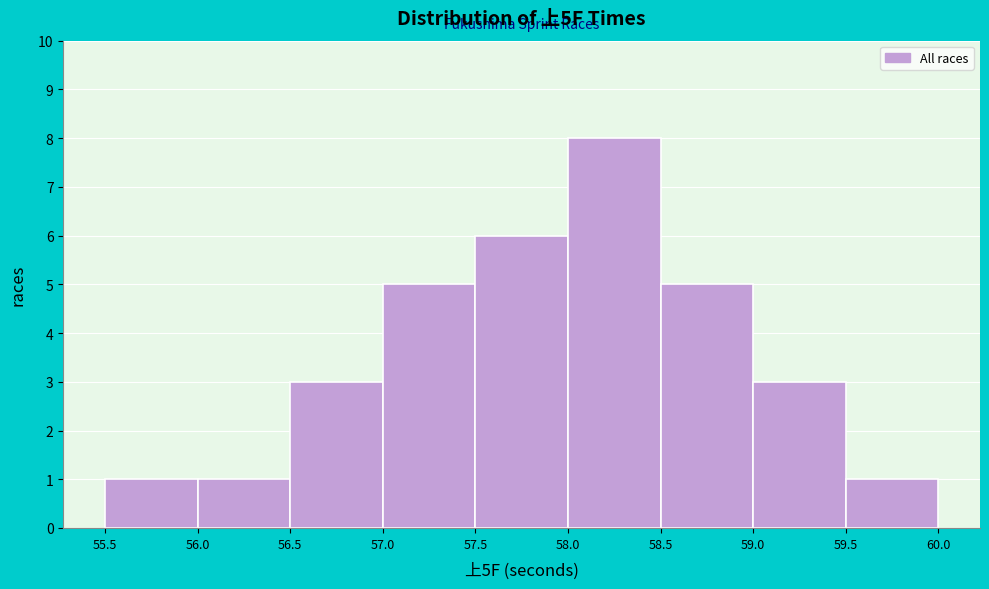

What is the height of the bar covering 57.0 to 57.5 on the x-axis? The values are not printed on the chart, so give them approximately, as read against the axis.

5